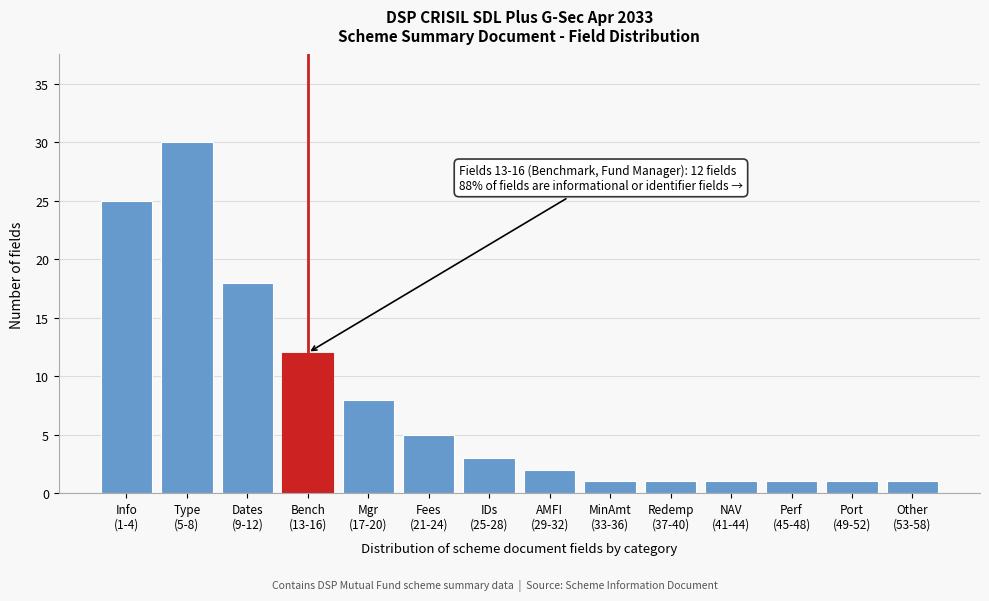

Reading right to left, transcribe all the data shown in this chart.

1	1	1	1	1	1	2	3	5	8	12	18	30	25